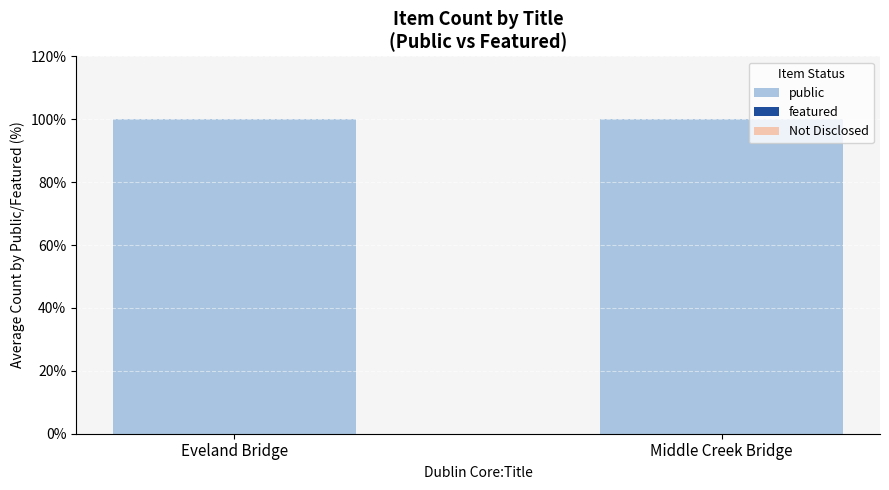

Which series changed the most between Eveland Bridge and Middle Creek Bridge?

public